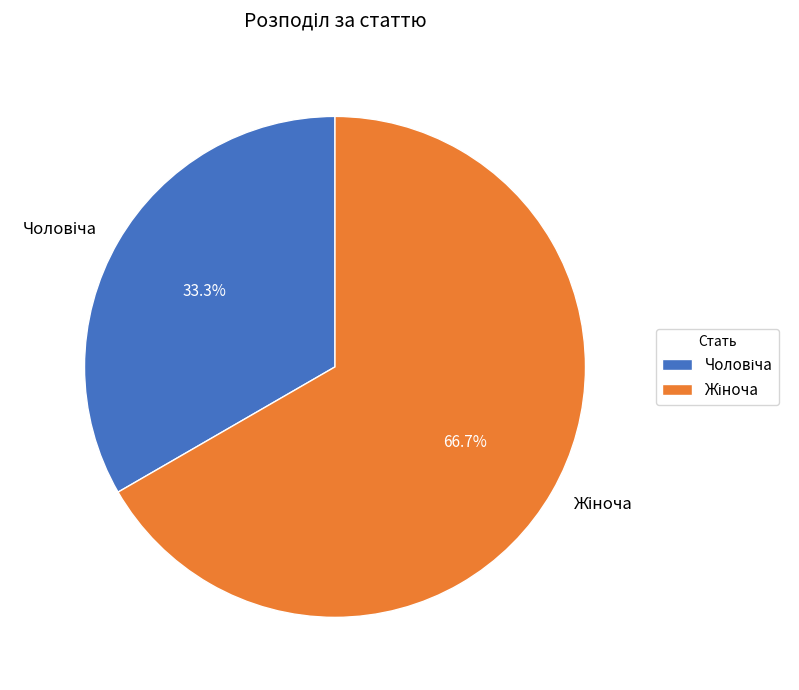

How many segments does this pie chart have?

2